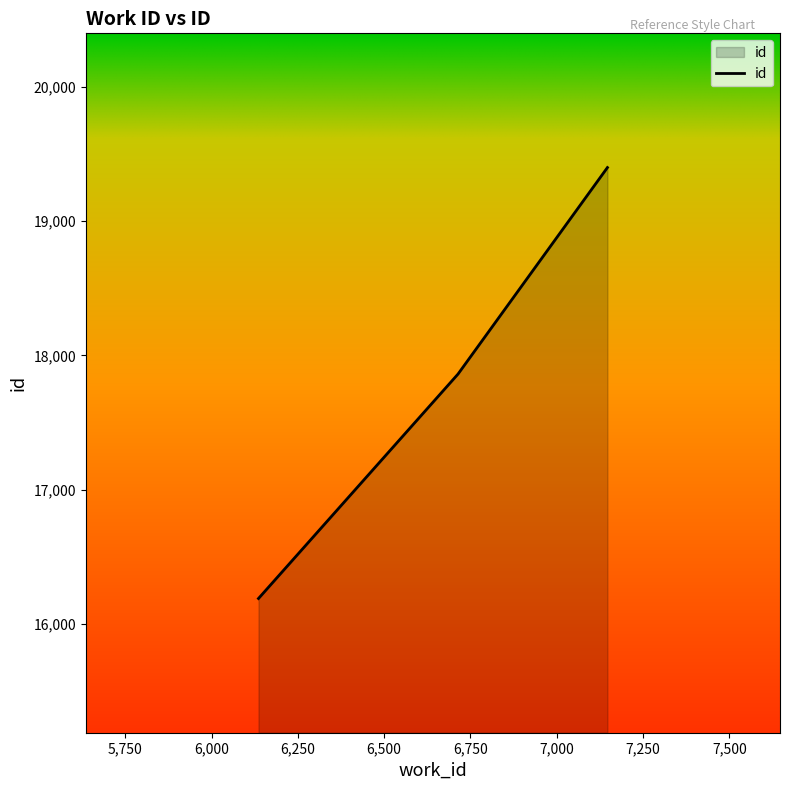

What is the greatest value displayed?

19400